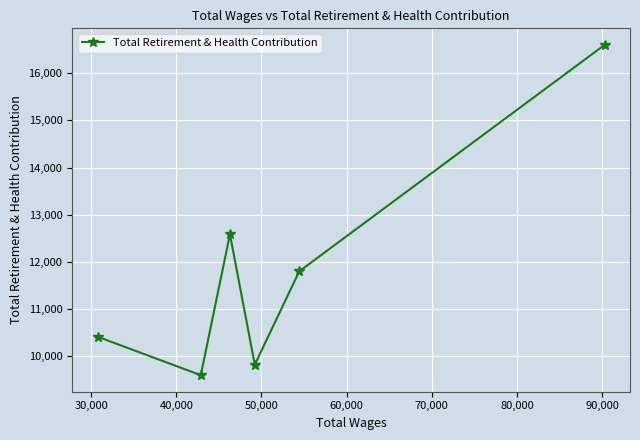

True or false: the data has more than 1 interior local peaks.

False